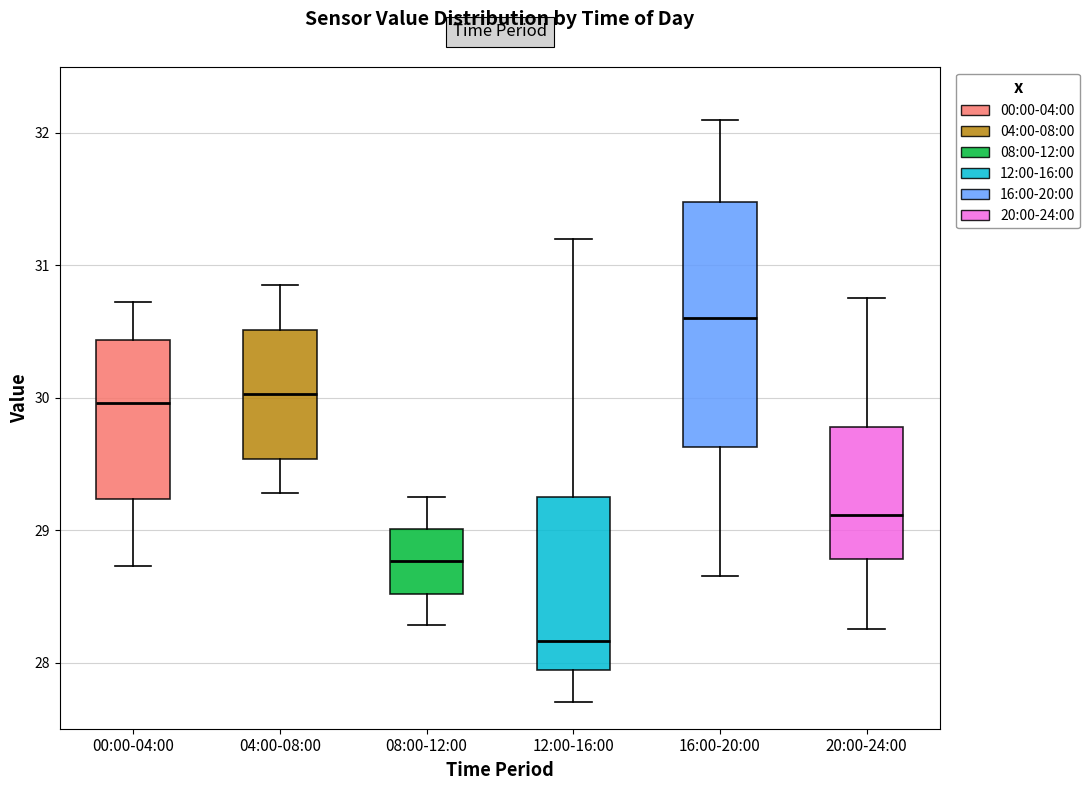

Which box is the tallest, from its lower edge to its upper edge?

16:00-20:00